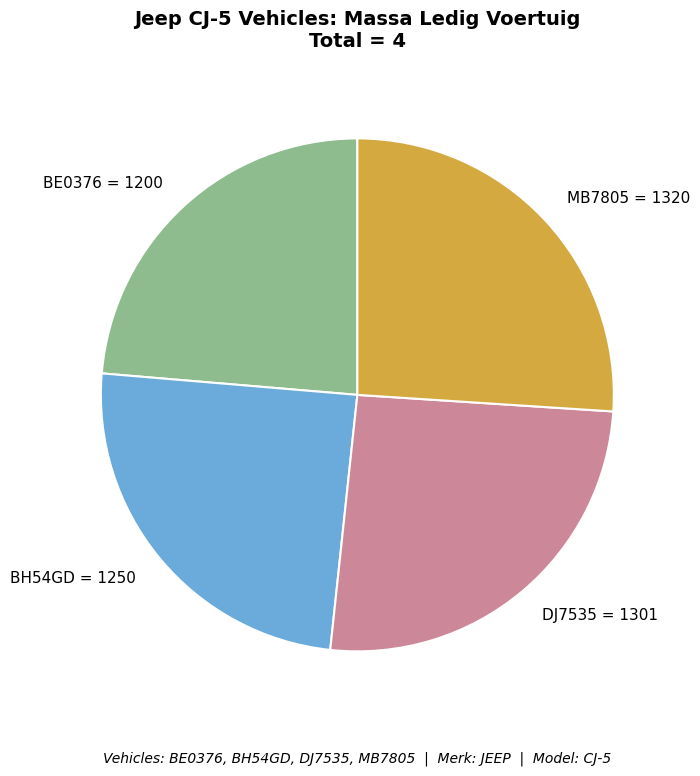

Count the number of slices in the pie.

4